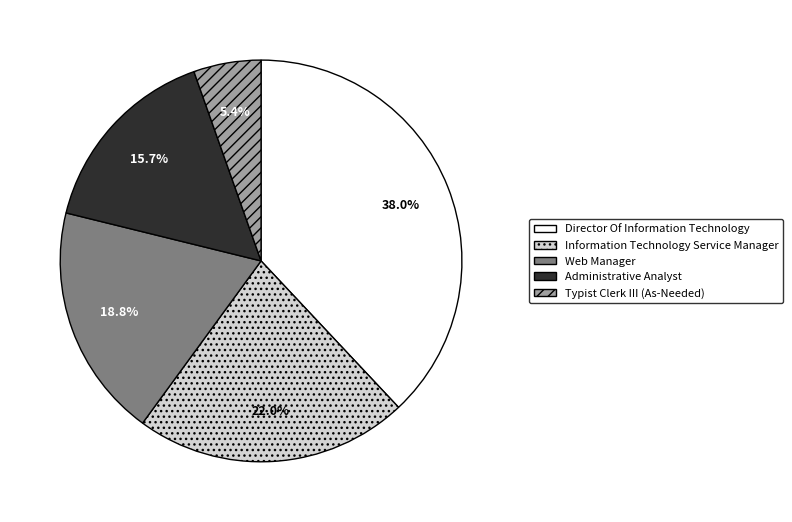

Count the number of slices in the pie.

5